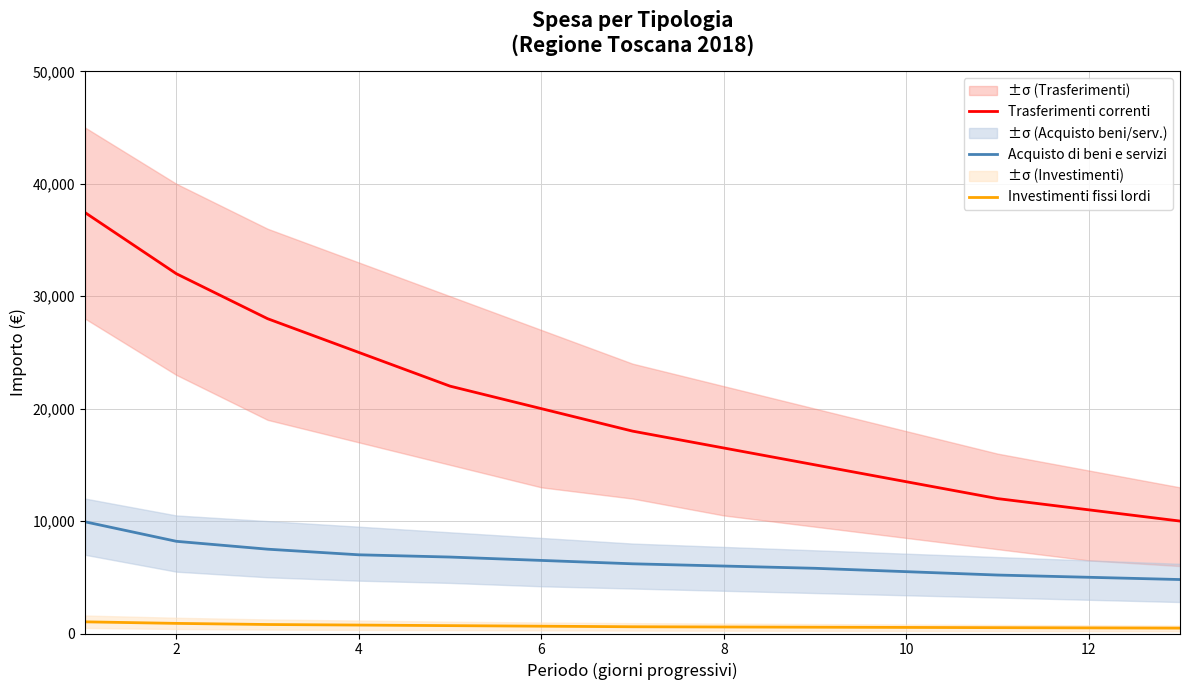

How many lines are shown in the chart?

3